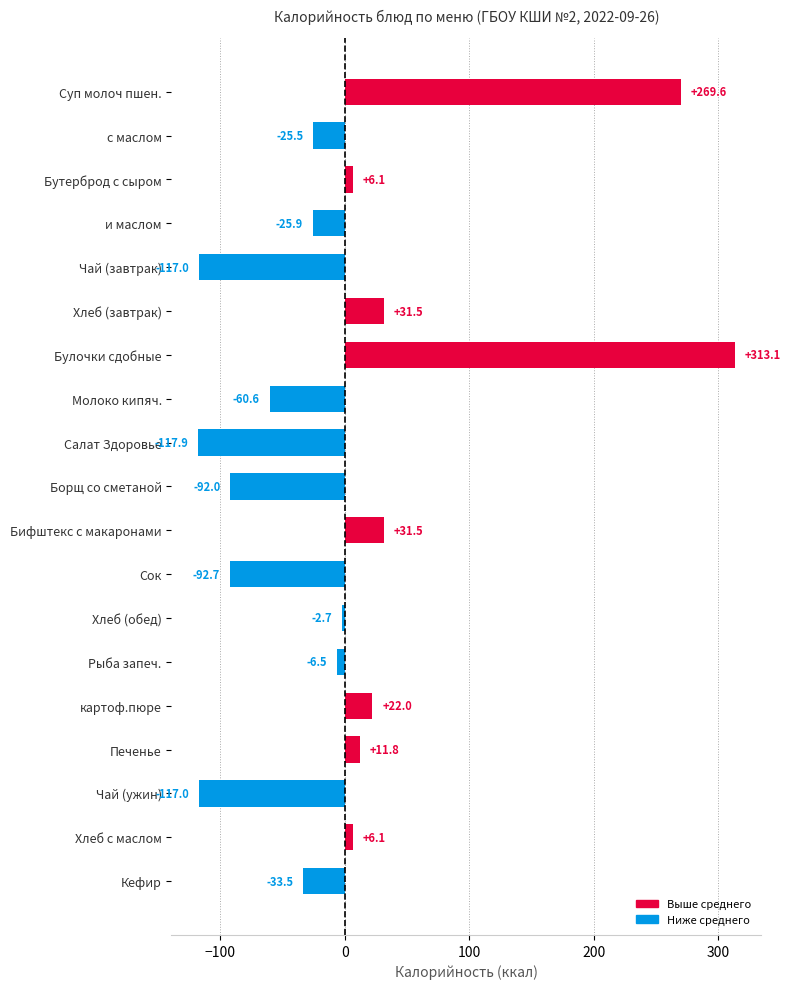

True or false: the data shows -92.0 at Борщ со сметаной.

True